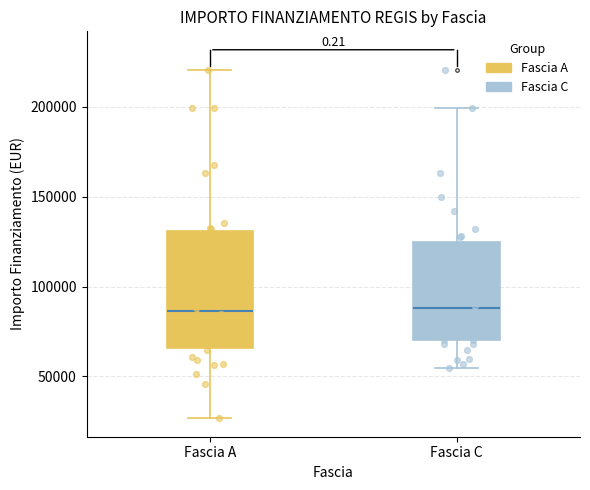

Where does the upper whisker of the box for Fascia C end on the y-axis? The values are not printed on the chart, so give them approximately, as read against the axis.

200000